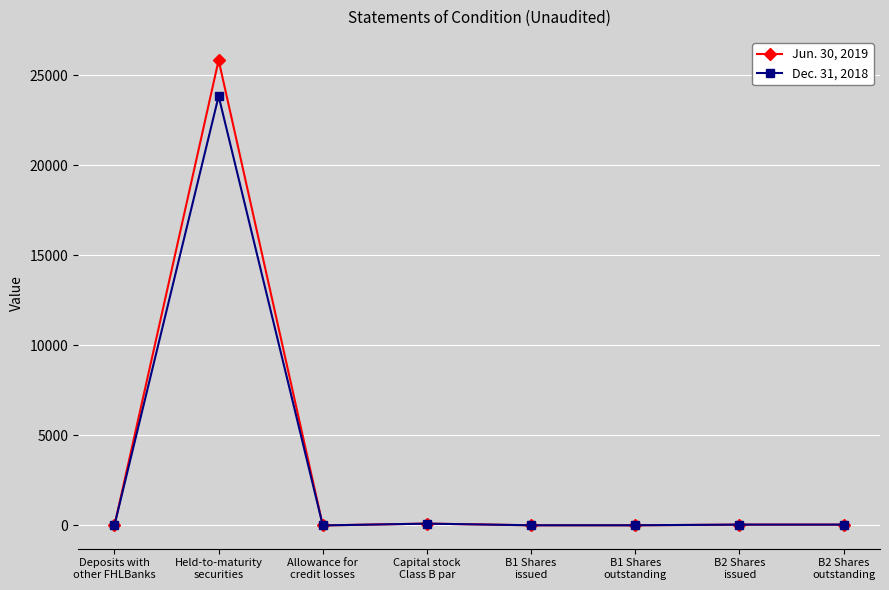

Is the value of Dec. 31, 2018 at B2 Shares
outstanding greater than the value of Jun. 30, 2019 at Held-to-maturity
securities?

No